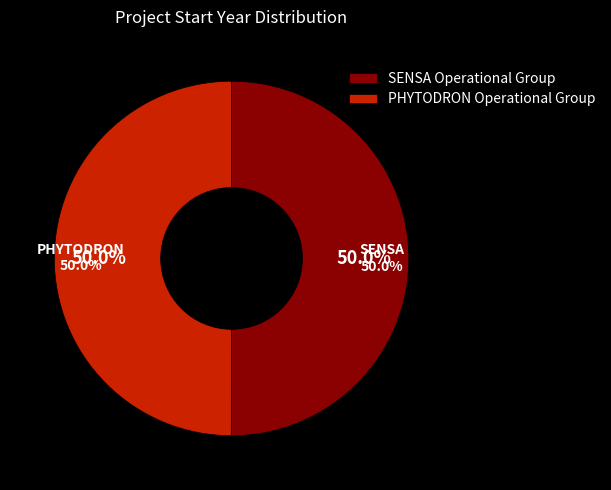

True or false: PHYTODRON Operational Group accounts for 50% of the total.

True